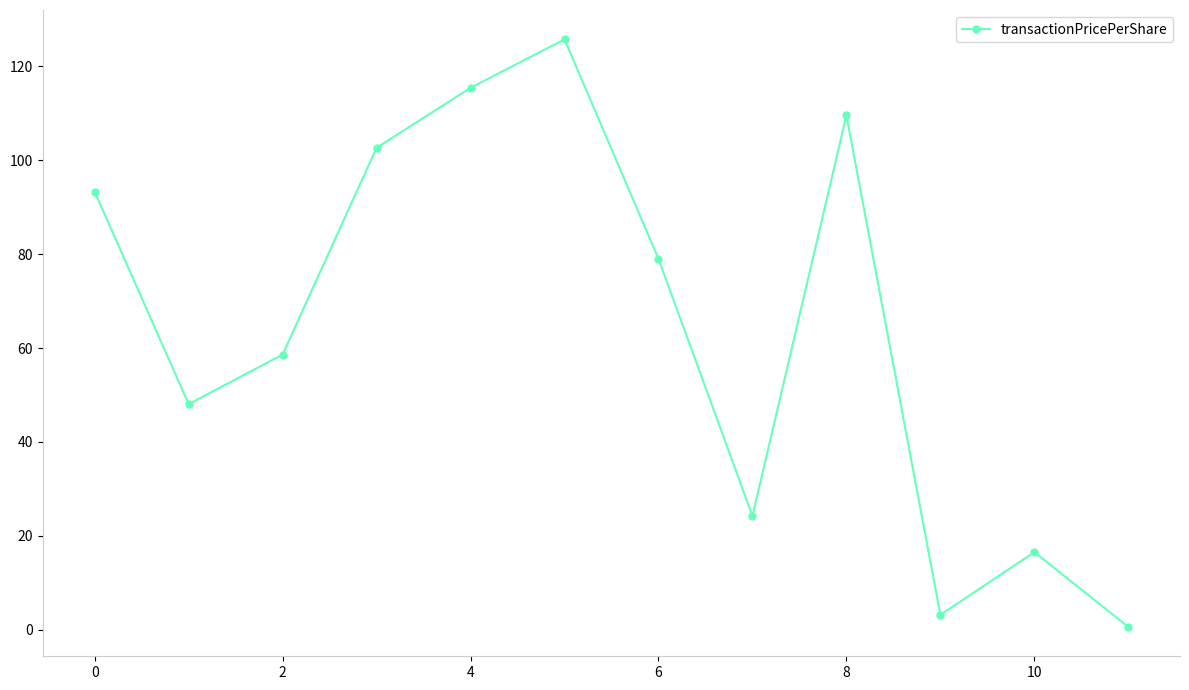

What is the value of the 11th point from the left?

16.5